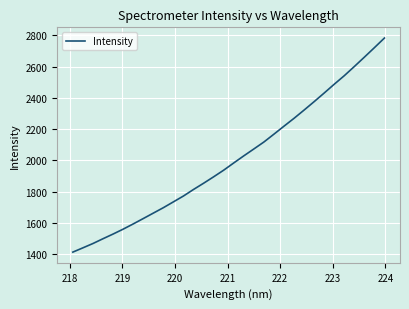

What is the maximum value shown in the chart?

2782.5